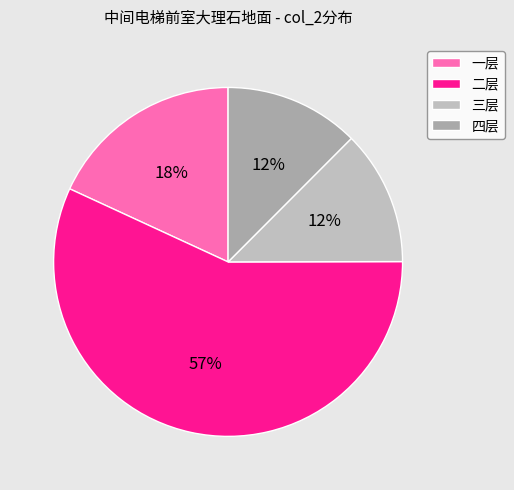

Count the number of slices in the pie.

4